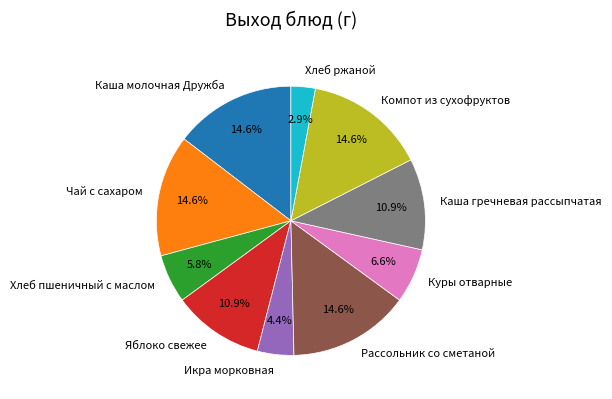

To the nearest percent, what portion does Чай с сахаром represent?

15%